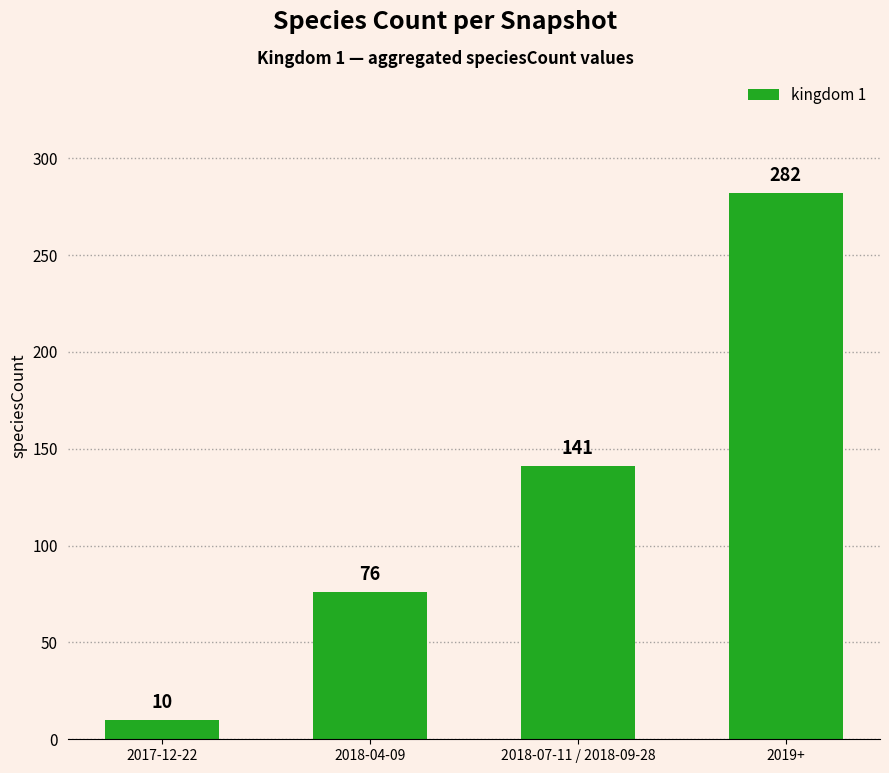

The chart shows a value of 107 at 2018-04-09. True or false?

False